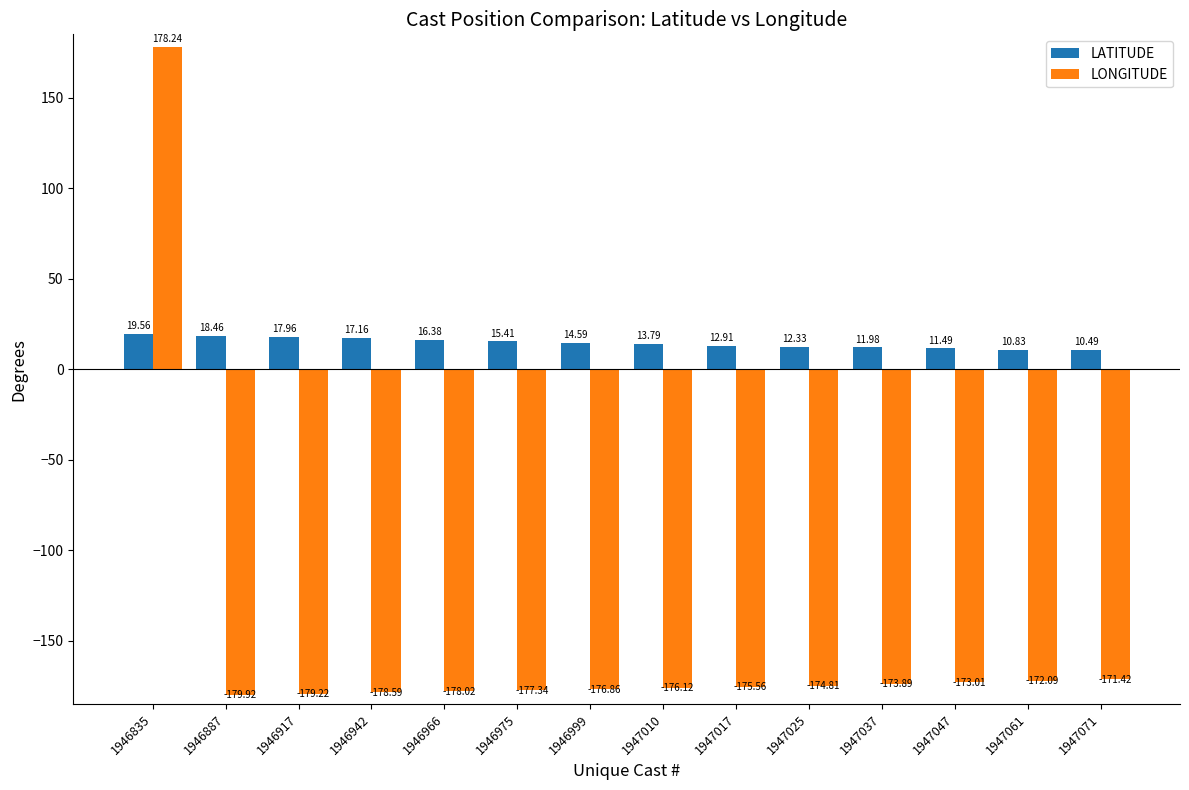

Reading left to right, extract all data points from this chart.

LATITUDE: 19.6	18.5	18.0	17.2	16.4	15.4	14.6	13.8	12.9	12.3	12.0	11.5	10.8	10.5
LONGITUDE: 178.2	-179.9	-179.2	-178.6	-178.0	-177.3	-176.9	-176.1	-175.6	-174.8	-173.9	-173.0	-172.1	-171.4